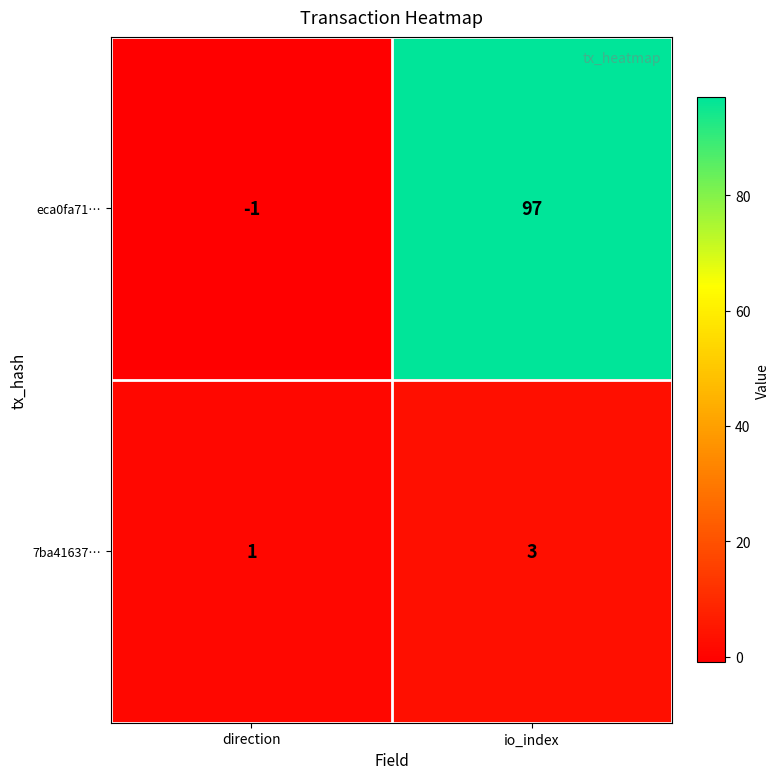

Reading left to right, transcribe all the data shown in this chart.

eca0fa71…: direction=-1	io_index=97
7ba41637…: direction=1	io_index=3